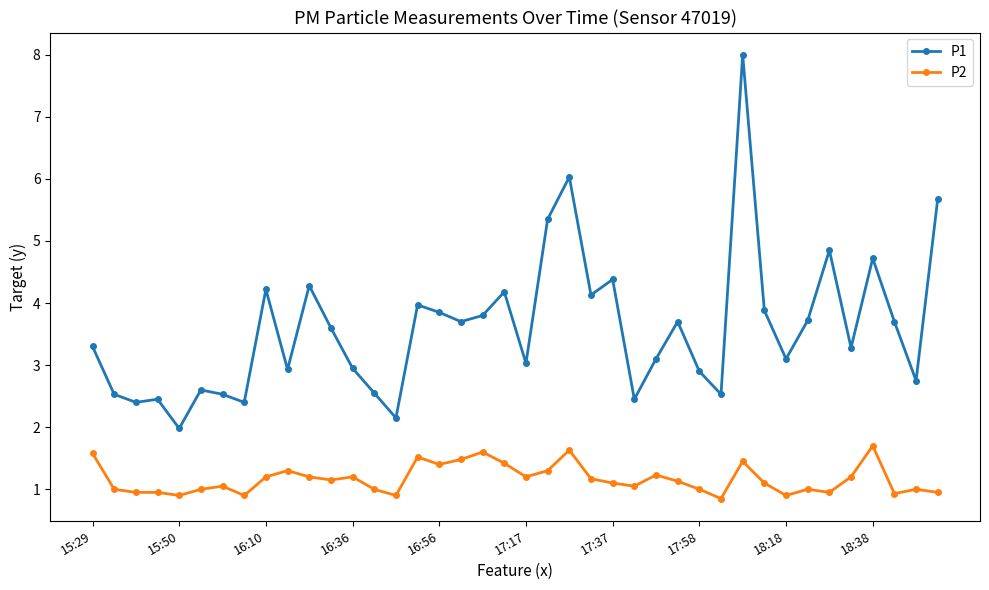

List the series in order of their peak value, lowest first.

P2, P1